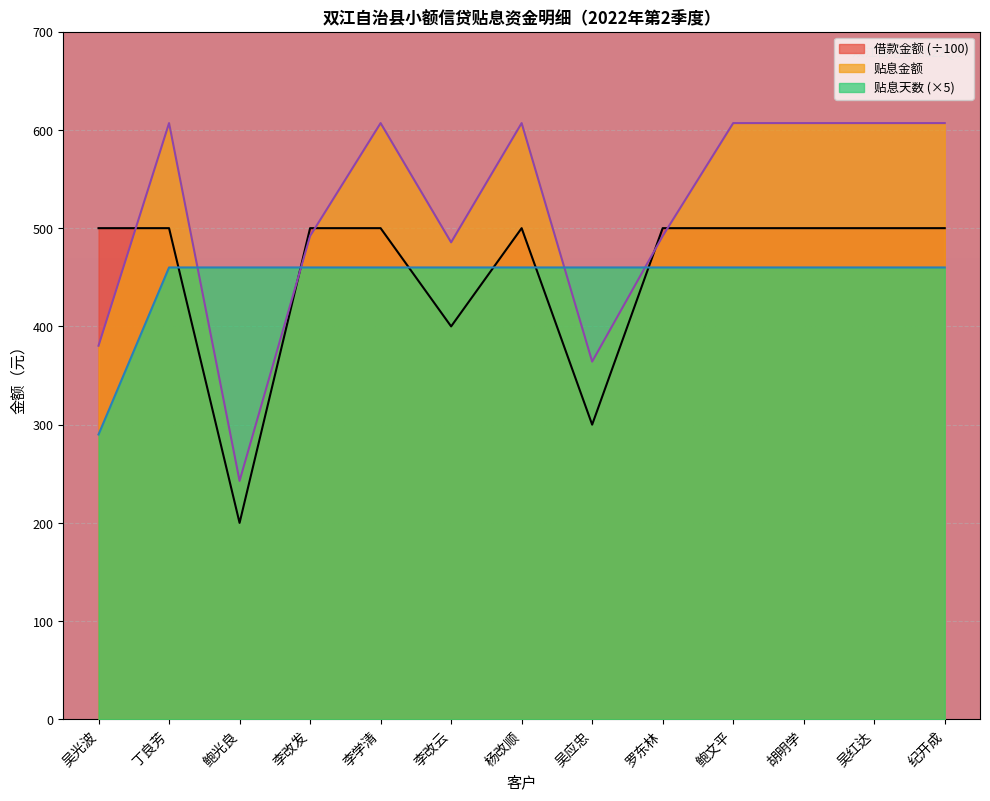

How many values in the 贴息金额 series exceed 606?

7